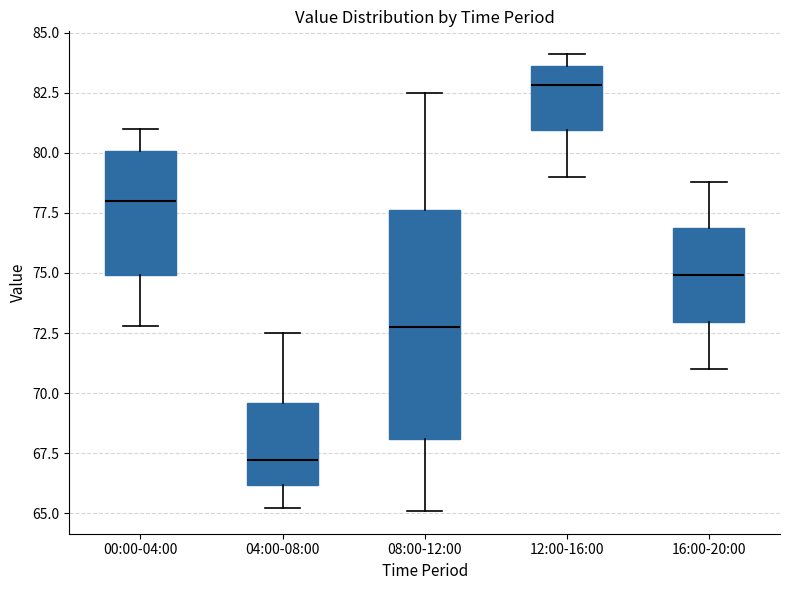

Where does the median line of the box for 00:00-04:00 sit on the y-axis? The values are not printed on the chart, so give them approximately, as read against the axis.

78.0